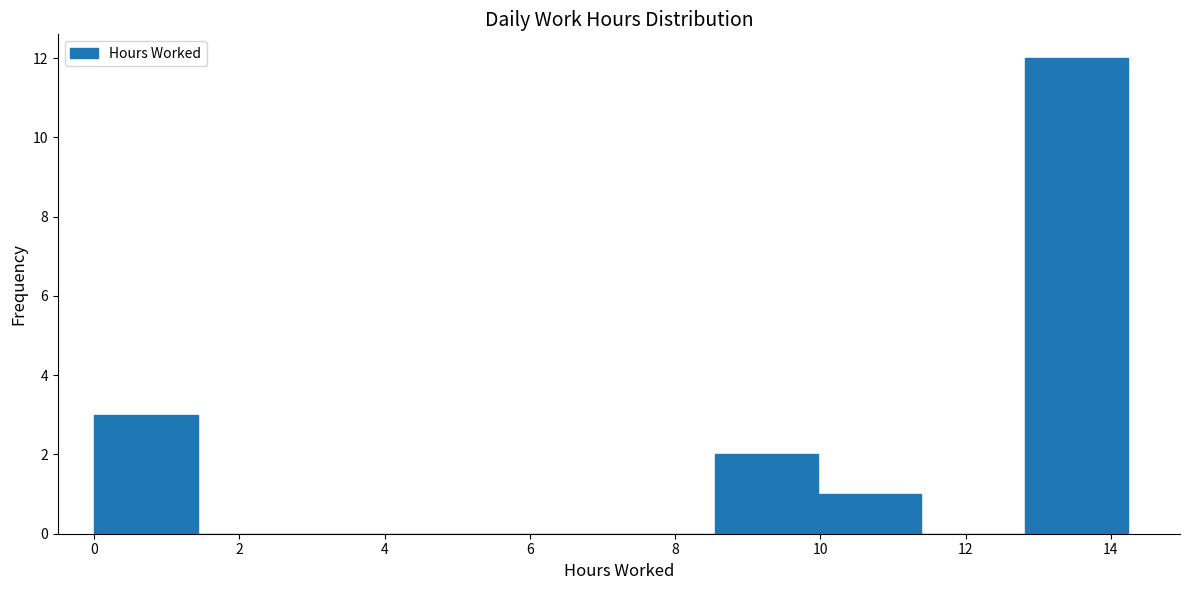

Reading left to right, transcribe this chart: for each bar, give the range it covers on the x-axis and its height. Neither the bar edges nor the heights are printed on the chart, so give them approximately, as read against the axes.

0.0 to 1.4: 3
1.4 to 2.8: 0
2.8 to 4.2: 0
4.2 to 5.6: 0
5.6 to 7.2: 0
7.2 to 8.6: 0
8.6 to 10.0: 2
10.0 to 11.4: 1
11.4 to 12.8: 0
12.8 to 14.2: 12